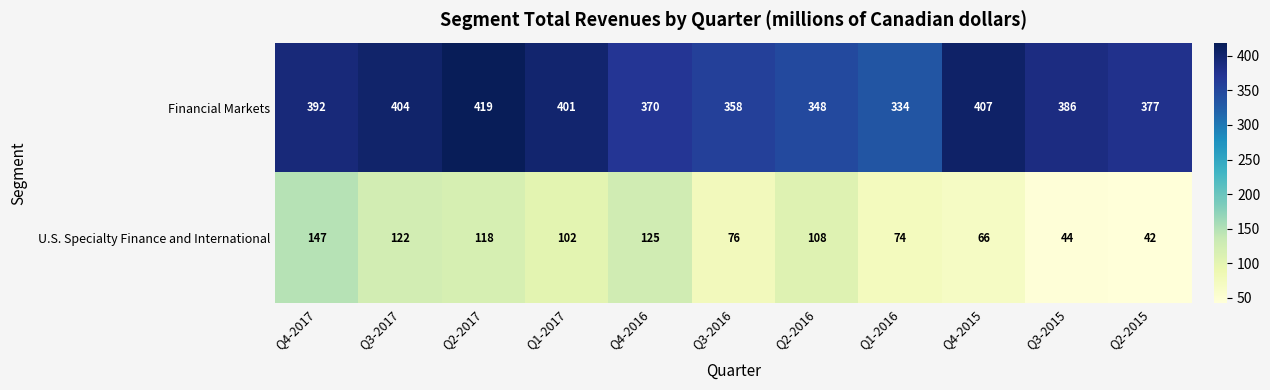

Reading left to right, transcribe all the data shown in this chart.

Financial Markets: 392	404	419	401	370	358	348	334	407	386	377
U.S. Specialty Finance and International: 147	122	118	102	125	76	108	74	66	44	42